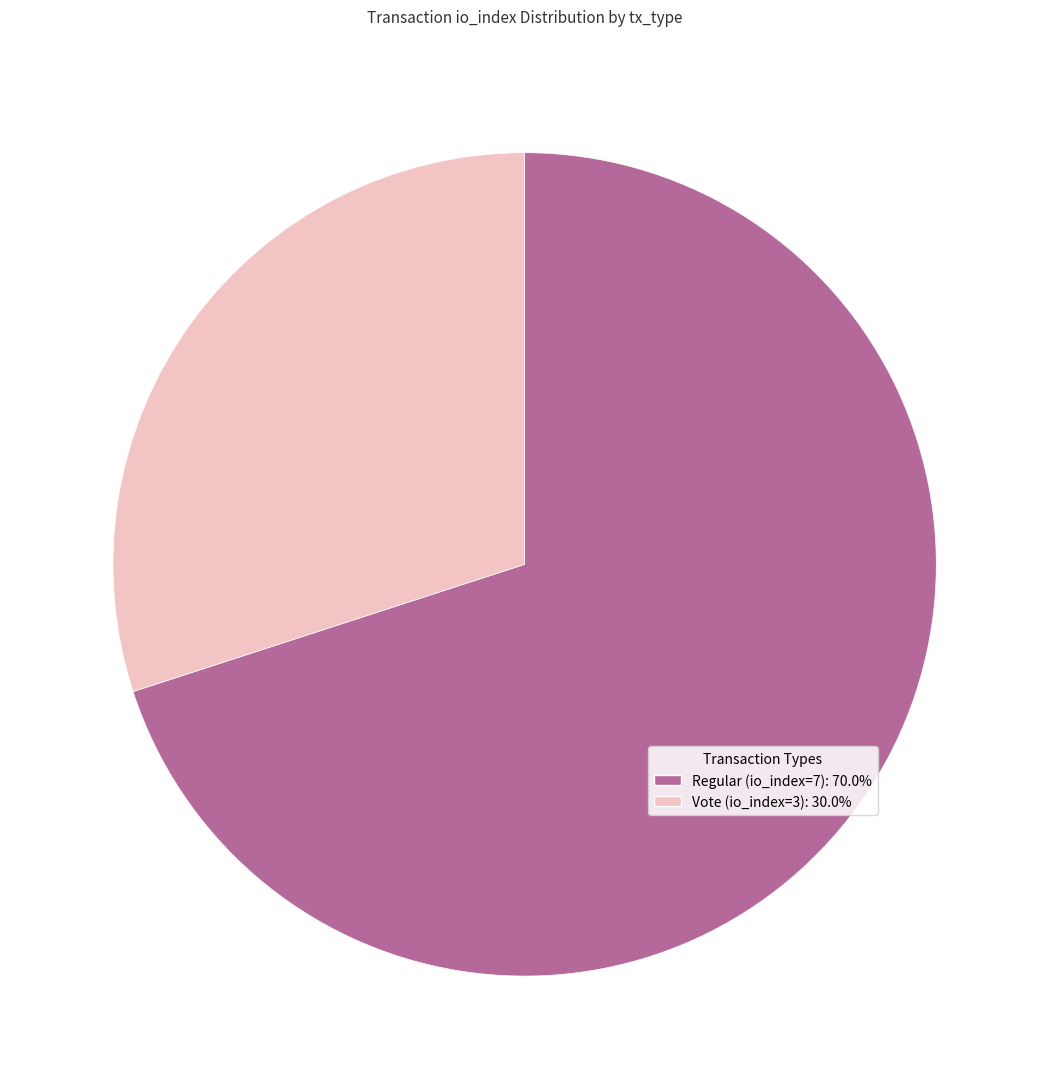

Combined, do Regular (io_index=7): 70.0% and Vote (io_index=3): 30.0% account for over 50%?

Yes